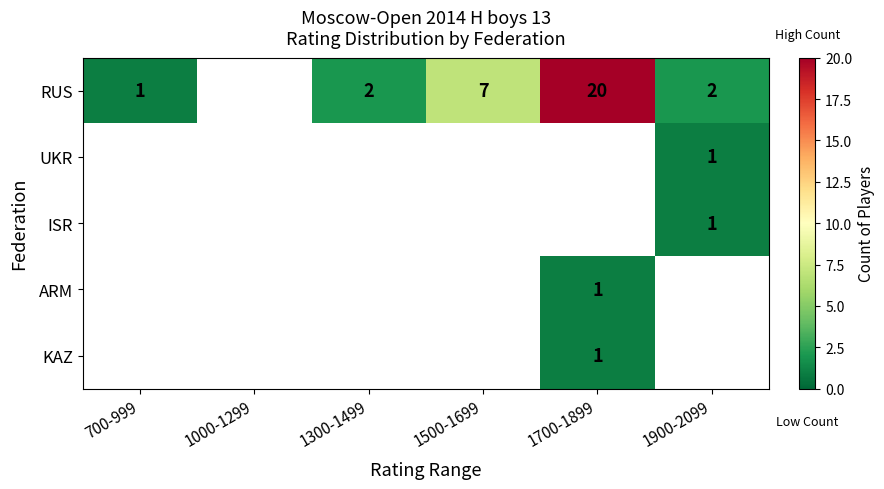

The RUS series shows 7 at 1500-1699. True or false?

True